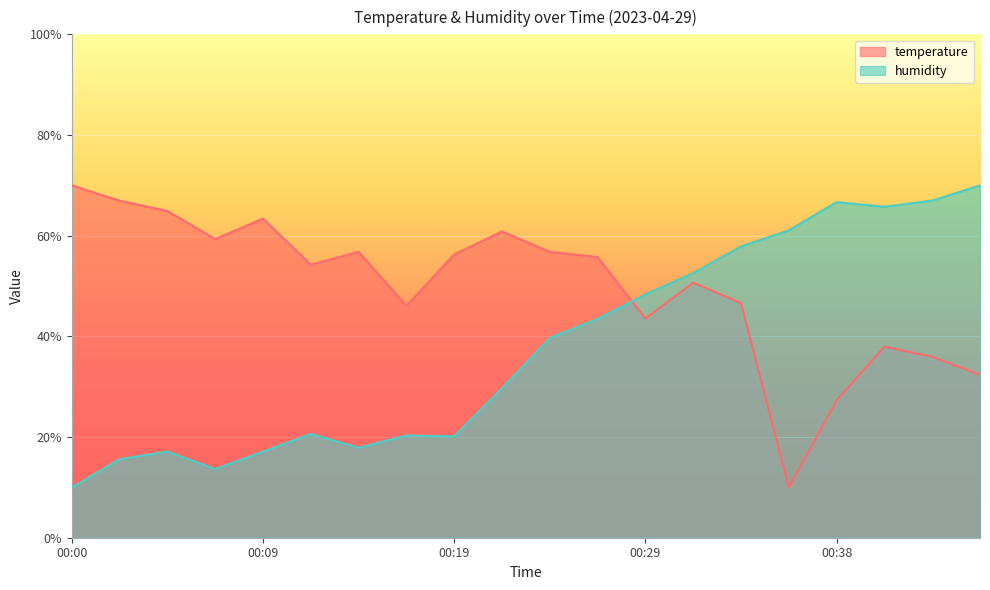

How many lines are shown in the chart?

2